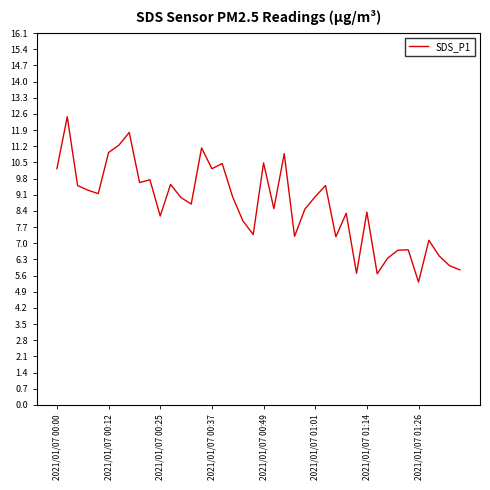

What is the difference between the maximum and minimum values?

7.2